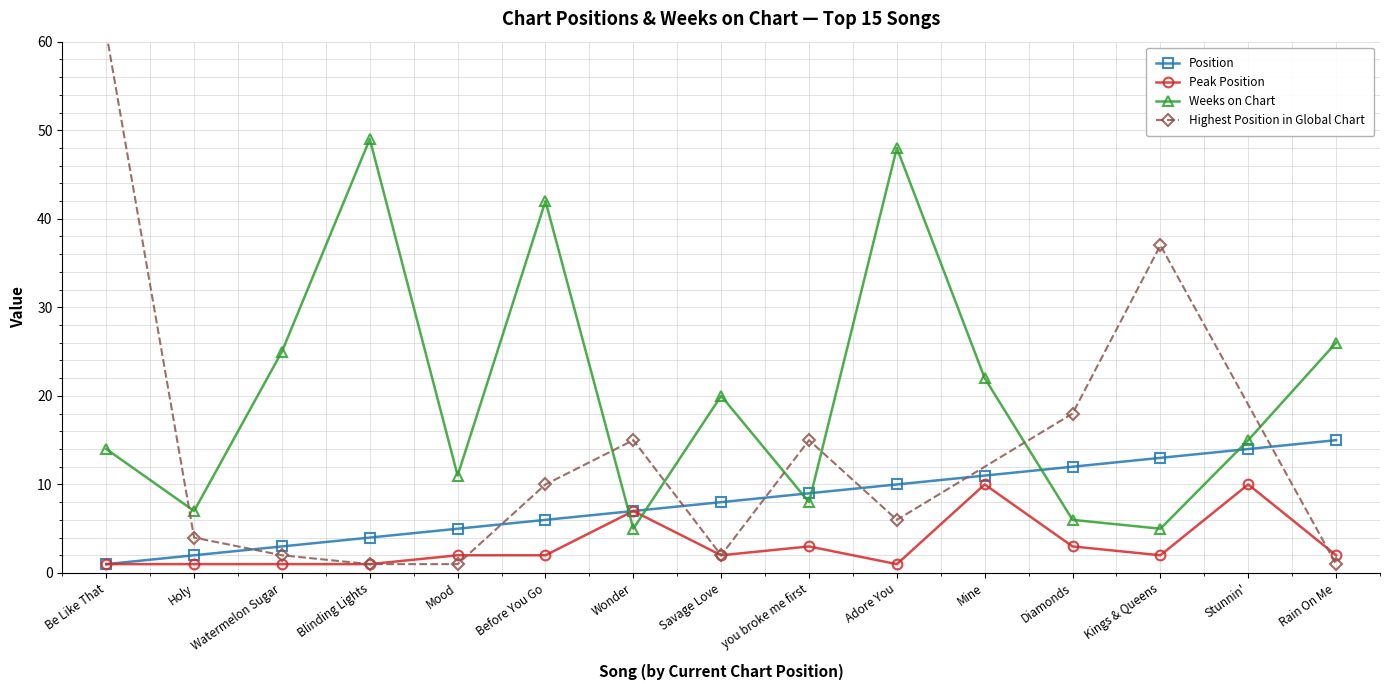

What is the maximum value for Position?

15